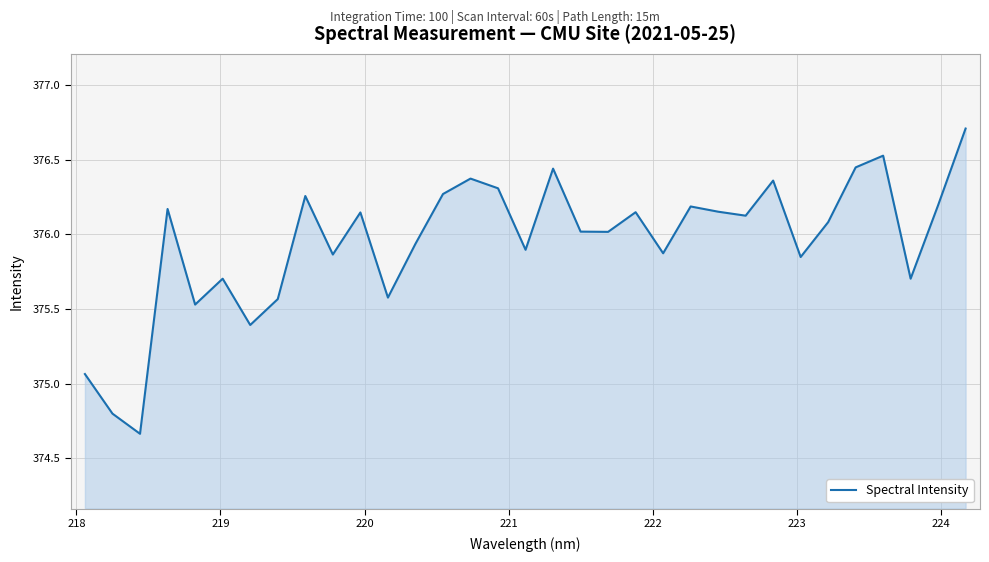

What is the maximum value shown in the chart?

376.7